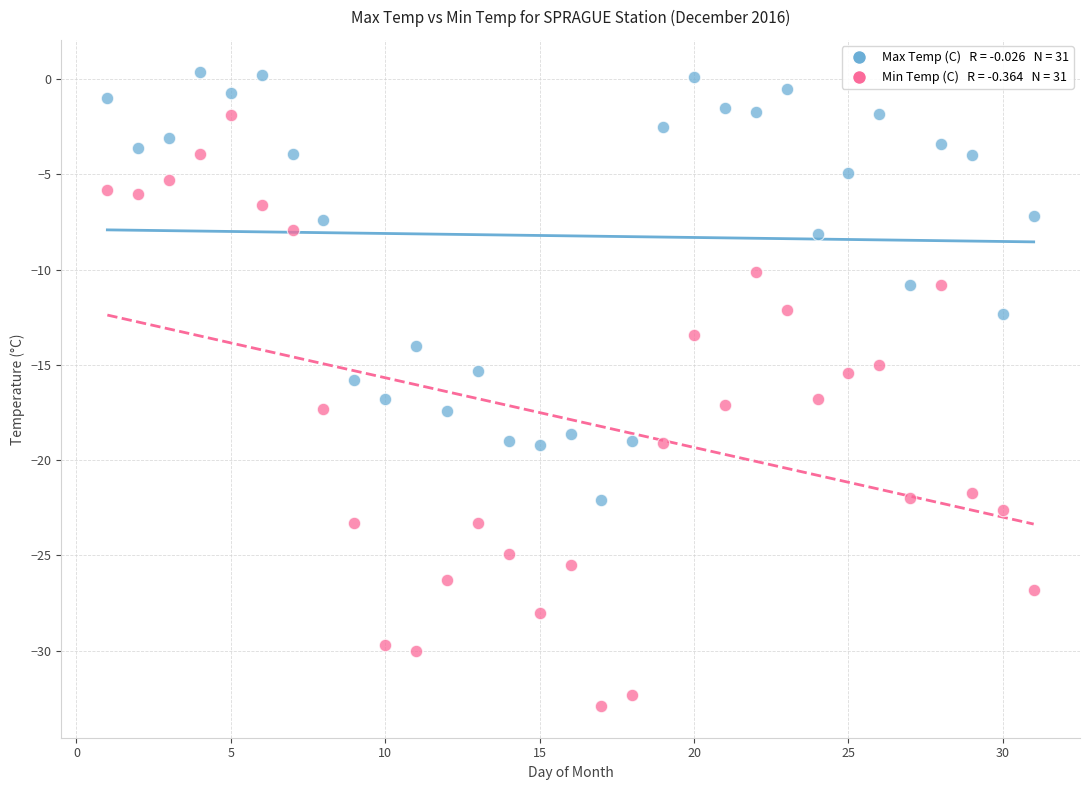

Across all data points, what is the range of Y values (max minus min)?

33.3